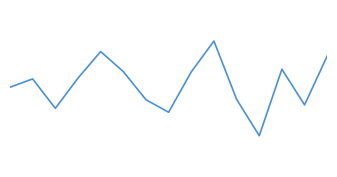

How many lines are shown in the chart?

1